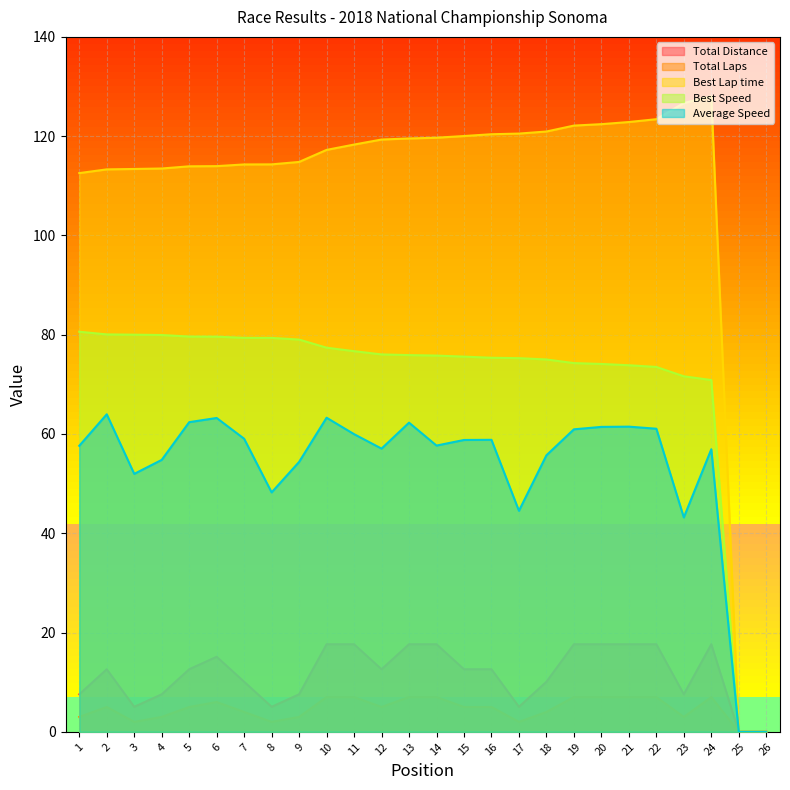

Reading left to right, transcribe all the data shown in this chart.

Total Distance: 7.6	12.6	5.0	7.6	12.6	15.1	10.1	5.0	7.6	17.6	17.6	12.6	17.6	17.6	12.6	12.6	5.0	10.1	17.6	17.6	17.6	17.6	7.6	17.6	0.0	0.0
Total Laps: 3.0	5.0	2.0	3.0	5.0	6.0	4.0	2.0	3.0	7.0	7.0	5.0	7.0	7.0	5.0	5.0	2.0	4.0	7.0	7.0	7.0	7.0	3.0	7.0	0.0	0.0
Best Lap time: 112.6	113.3	113.4	113.5	113.9	114.0	114.3	114.3	114.8	117.2	118.3	119.3	119.5	119.7	120.0	120.4	120.5	120.9	122.1	122.4	122.8	123.4	126.7	128.0	0.0	0.0
Best Speed: 80.6	80.1	80.0	79.9	79.6	79.6	79.4	79.4	79.0	77.4	76.7	76.0	75.9	75.8	75.6	75.4	75.3	75.0	74.3	74.1	73.8	73.5	71.6	70.9	0.0	0.0
Average Speed: 57.6	64.0	52.0	54.8	62.4	63.2	59.0	48.2	54.4	63.3	60.0	57.1	62.3	57.7	58.8	58.8	44.5	55.7	60.9	61.4	61.5	61.1	43.2	56.9	0.0	0.0